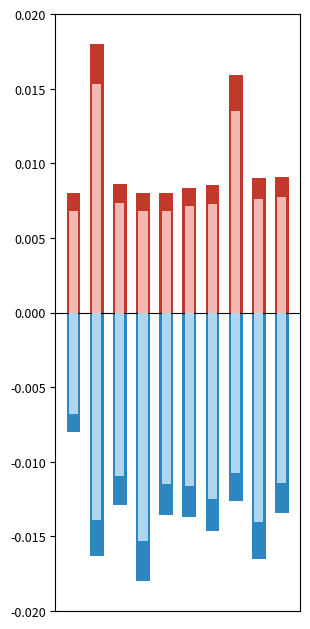

What are all the series names shown in the legend?

Max_cycle, Max_cycle_inner, Samples, Samples_inner